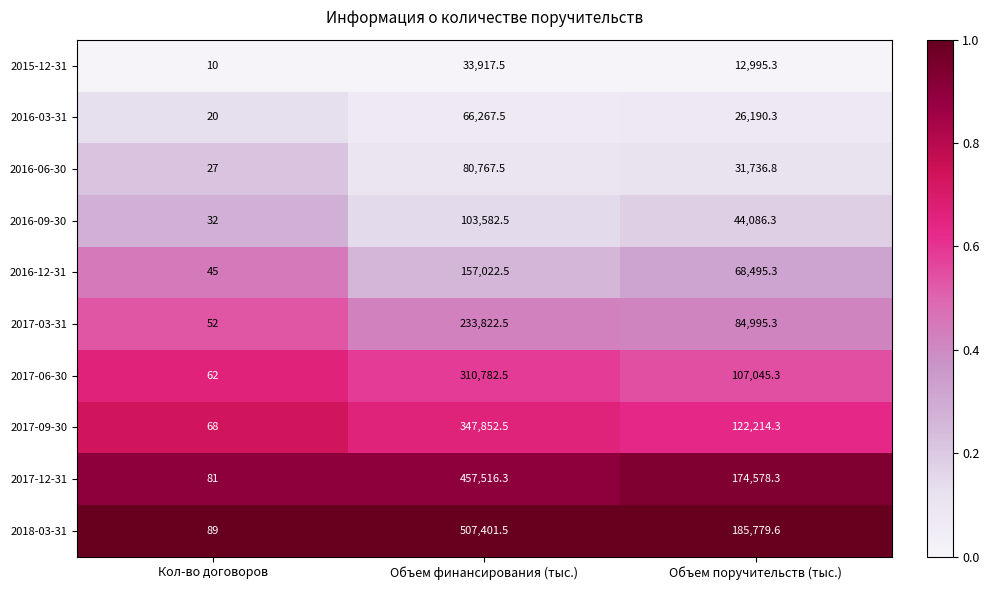

Reading left to right, transcribe all the data shown in this chart.

2015-12-31: Кол-во договоров=10.0	Объем финансирования (тыс.)=33917.5	Объем поручительств (тыс.)=12995.3
2016-03-31: Кол-во договоров=20.0	Объем финансирования (тыс.)=66267.5	Объем поручительств (тыс.)=26190.3
2016-06-30: Кол-во договоров=27.0	Объем финансирования (тыс.)=80767.5	Объем поручительств (тыс.)=31736.8
2016-09-30: Кол-во договоров=32.0	Объем финансирования (тыс.)=103582.5	Объем поручительств (тыс.)=44086.3
2016-12-31: Кол-во договоров=45.0	Объем финансирования (тыс.)=157022.5	Объем поручительств (тыс.)=68495.3
2017-03-31: Кол-во договоров=52.0	Объем финансирования (тыс.)=233822.5	Объем поручительств (тыс.)=84995.3
2017-06-30: Кол-во договоров=62.0	Объем финансирования (тыс.)=310782.5	Объем поручительств (тыс.)=107045.3
2017-09-30: Кол-во договоров=68.0	Объем финансирования (тыс.)=347852.5	Объем поручительств (тыс.)=122214.3
2017-12-31: Кол-во договоров=81.0	Объем финансирования (тыс.)=457516.3	Объем поручительств (тыс.)=174578.3
2018-03-31: Кол-во договоров=89.0	Объем финансирования (тыс.)=507401.5	Объем поручительств (тыс.)=185779.6